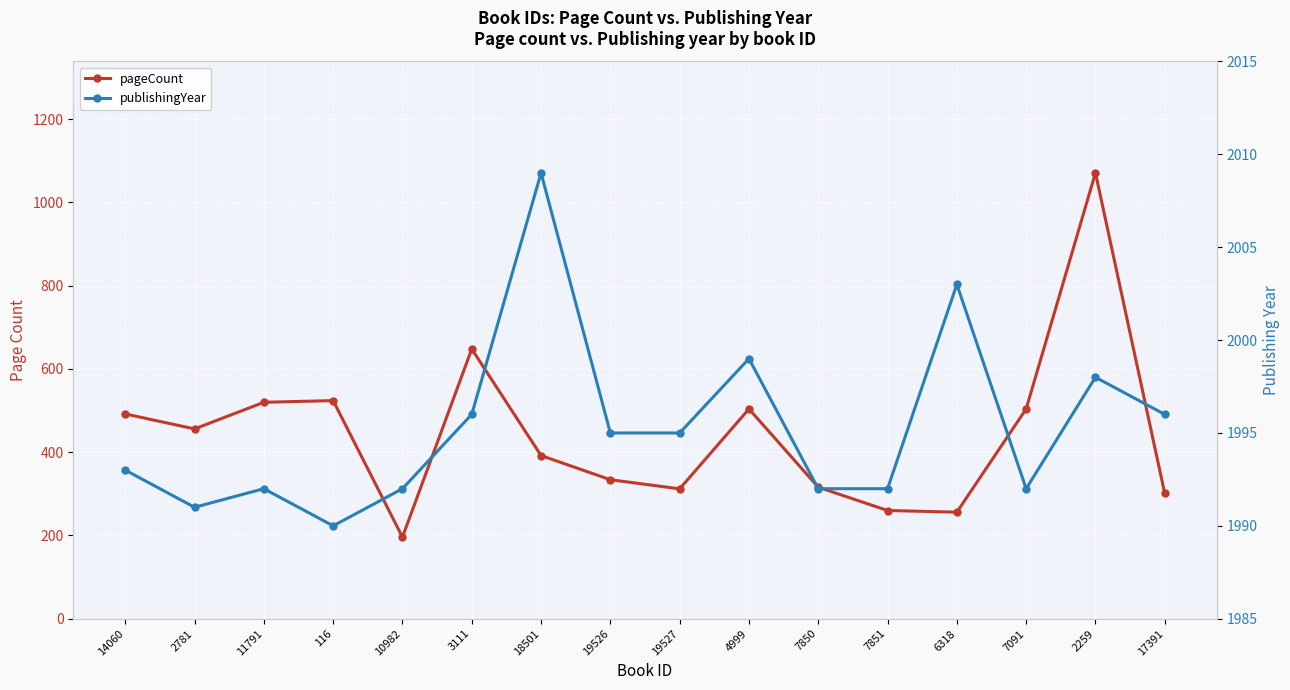

List the series in order of their peak value, highest first.

publishingYear, pageCount